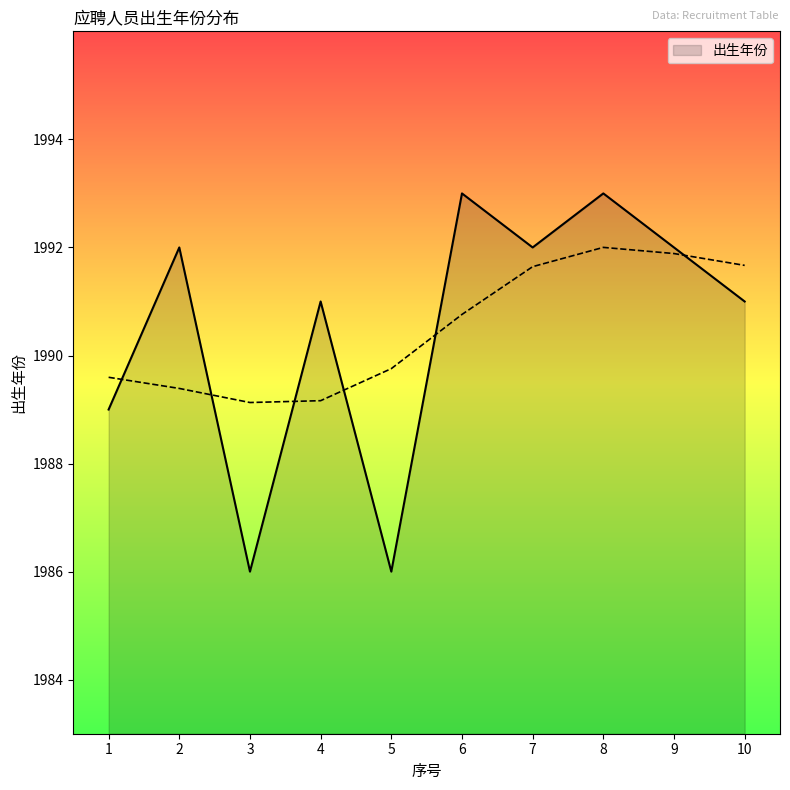

What is the approximate value at 10?

1991